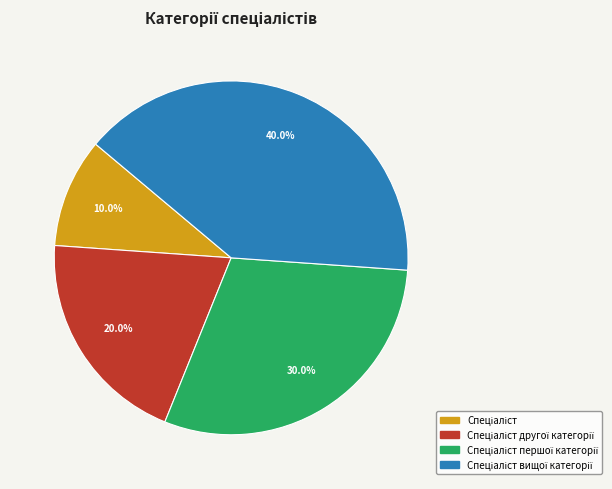

Is there any slice that represents more than half of the pie?

No